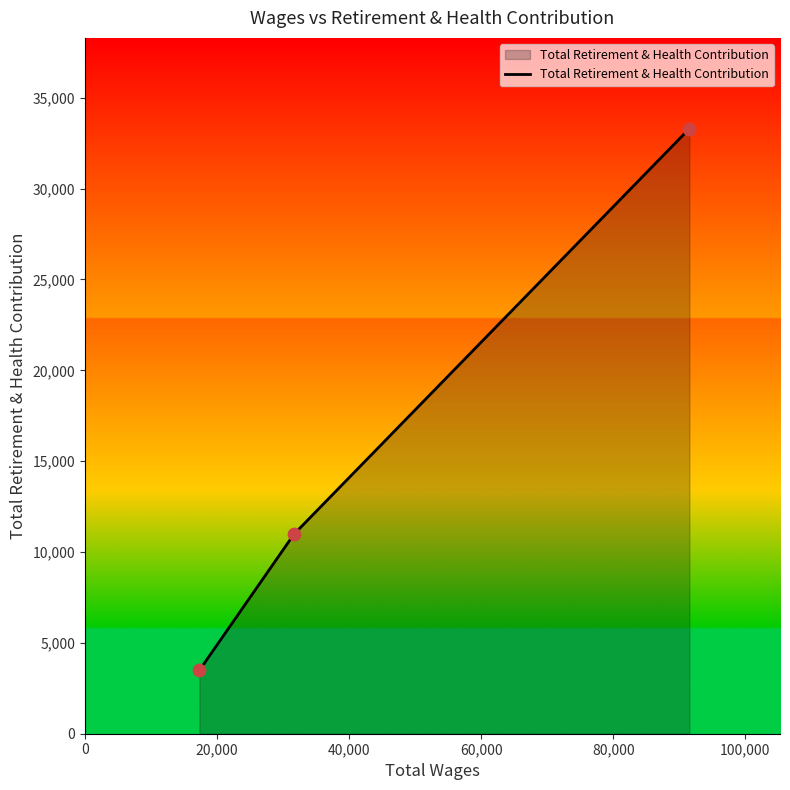

What is the greatest value displayed?

33299